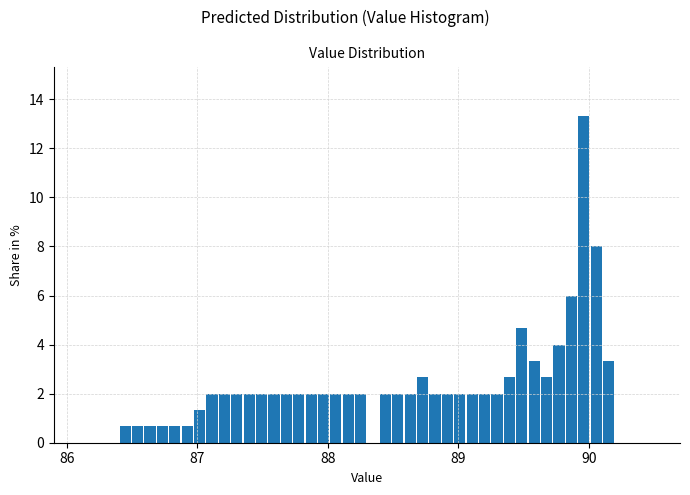

Read against the x-axis, roughly where is the centre of the tallest bar?

90.0